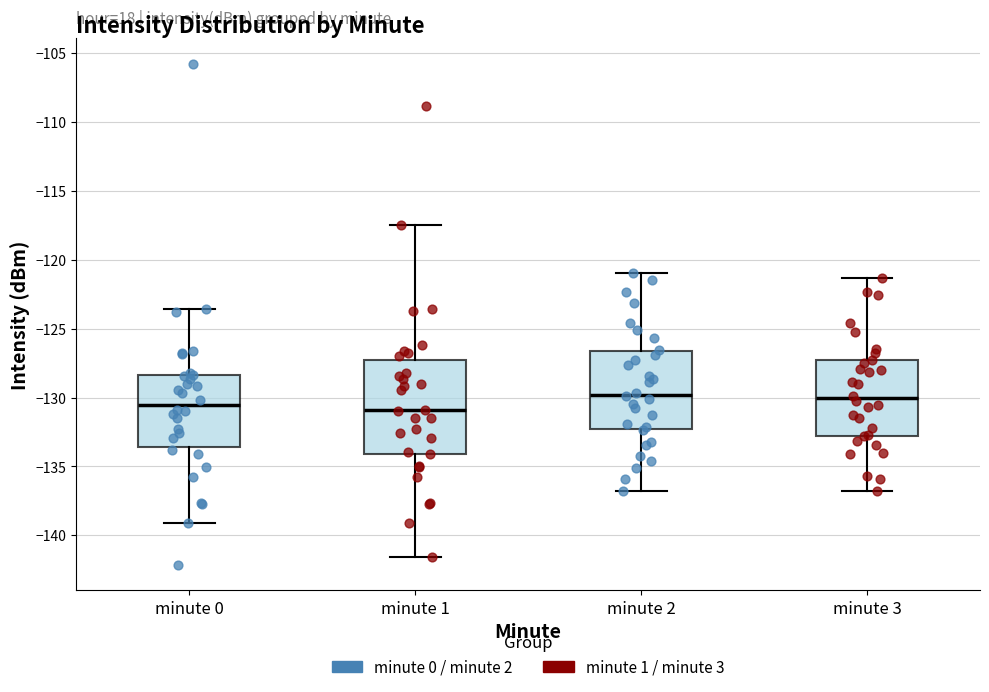

Reading left to right, transcribe this box plot: for each box, give where its median line is, the range the box spans, and where its two whiskers end, as read against the y-axis. The values are not printed on the chart, so give them approximately, as read against the axis.

minute 0: median -130.5, box -133.5 to -128.5, whiskers -139.0 to -123.5
minute 1: median -131.0, box -134.0 to -127.5, whiskers -141.5 to -117.5
minute 2: median -130.0, box -132.5 to -126.5, whiskers -137.0 to -121.0
minute 3: median -130.0, box -133.0 to -127.5, whiskers -137.0 to -121.5